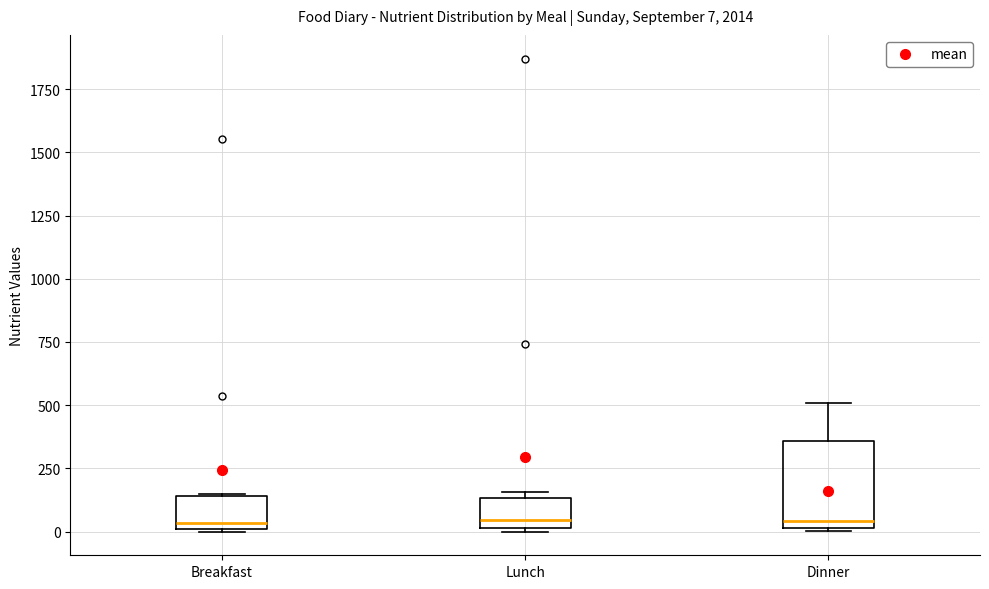

Which box is the tallest, from its lower edge to its upper edge?

Dinner